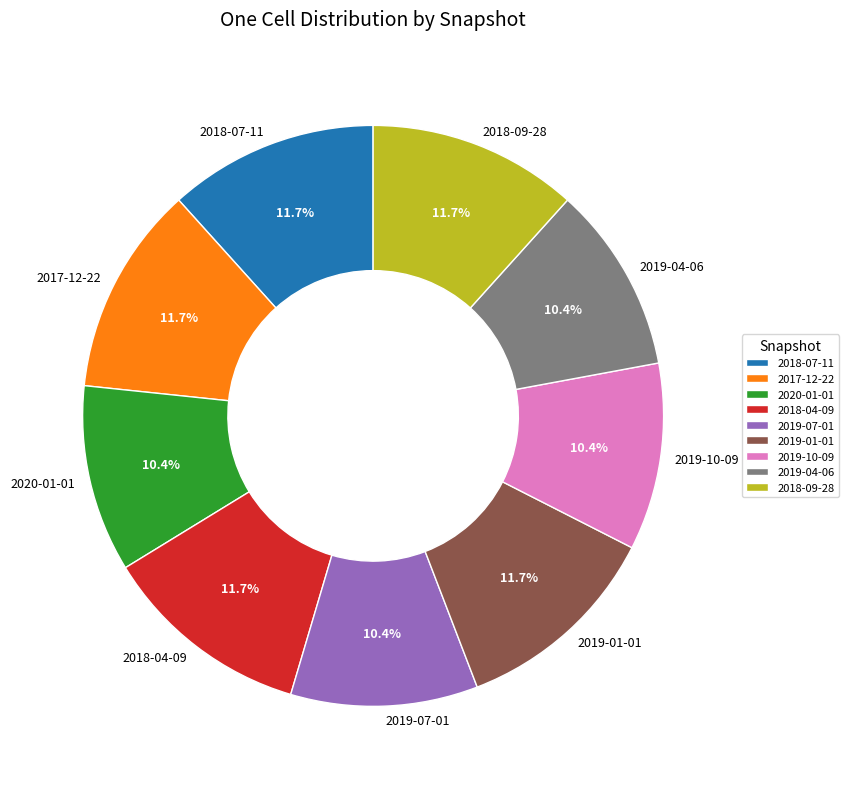

What is the ratio of the value at 2018-04-09 to the value at 2019-07-01?

1.1